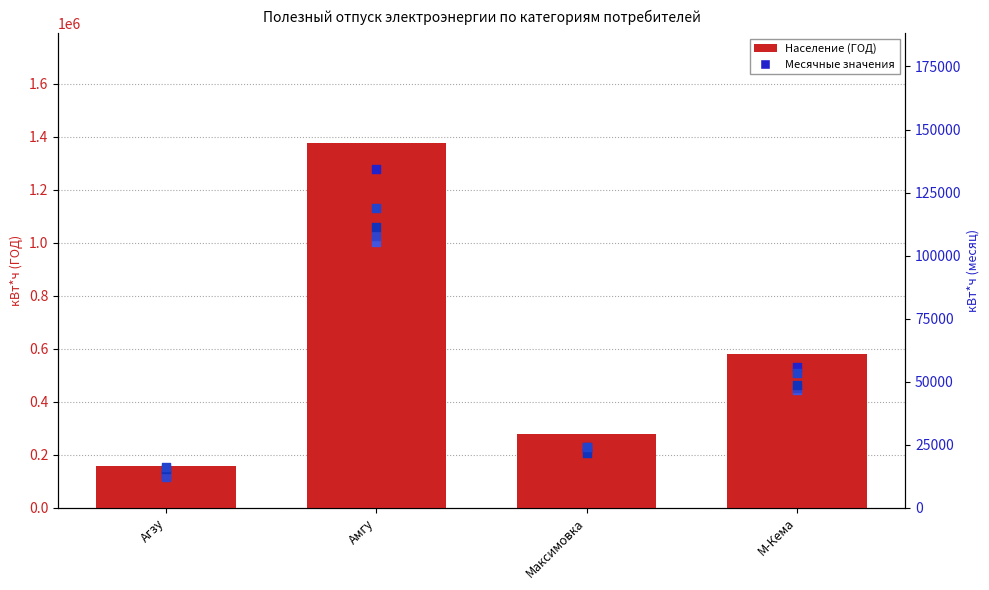

What is the total value across all series at М-Кема?

832382.3